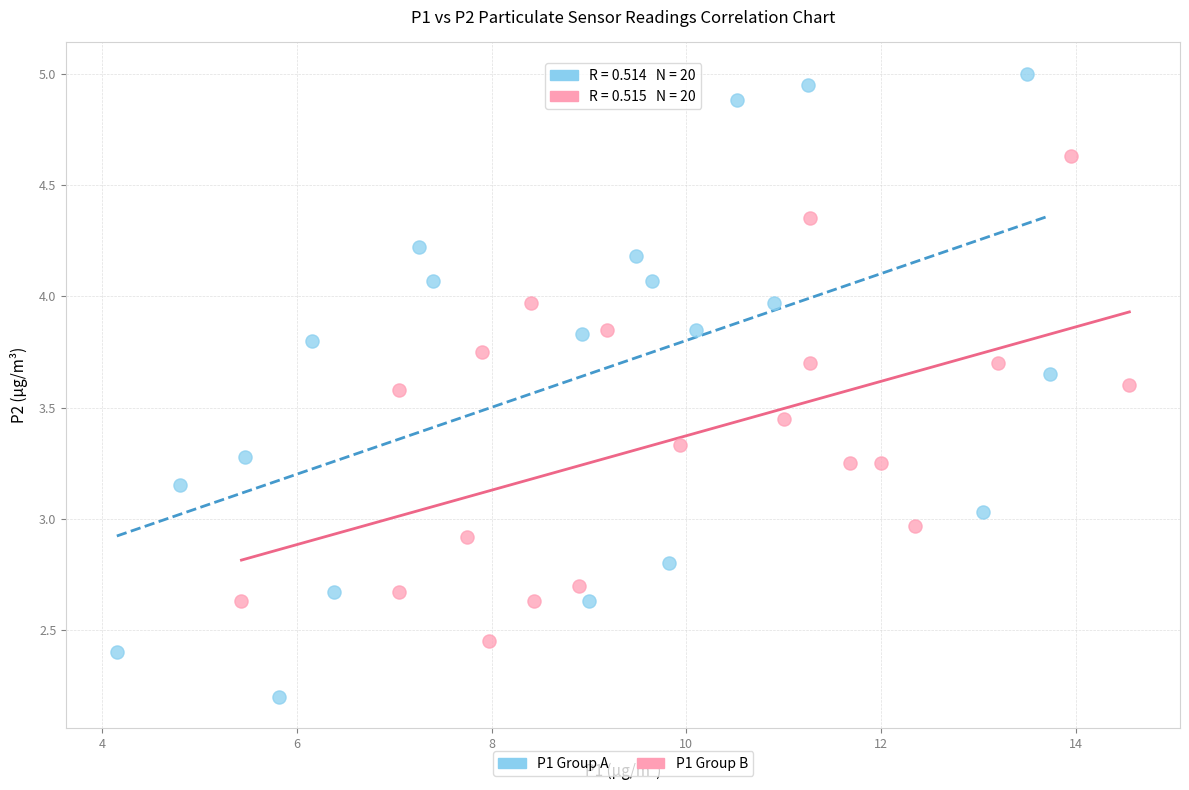

Which series reaches the maximum Y coordinate?

P1 Group A